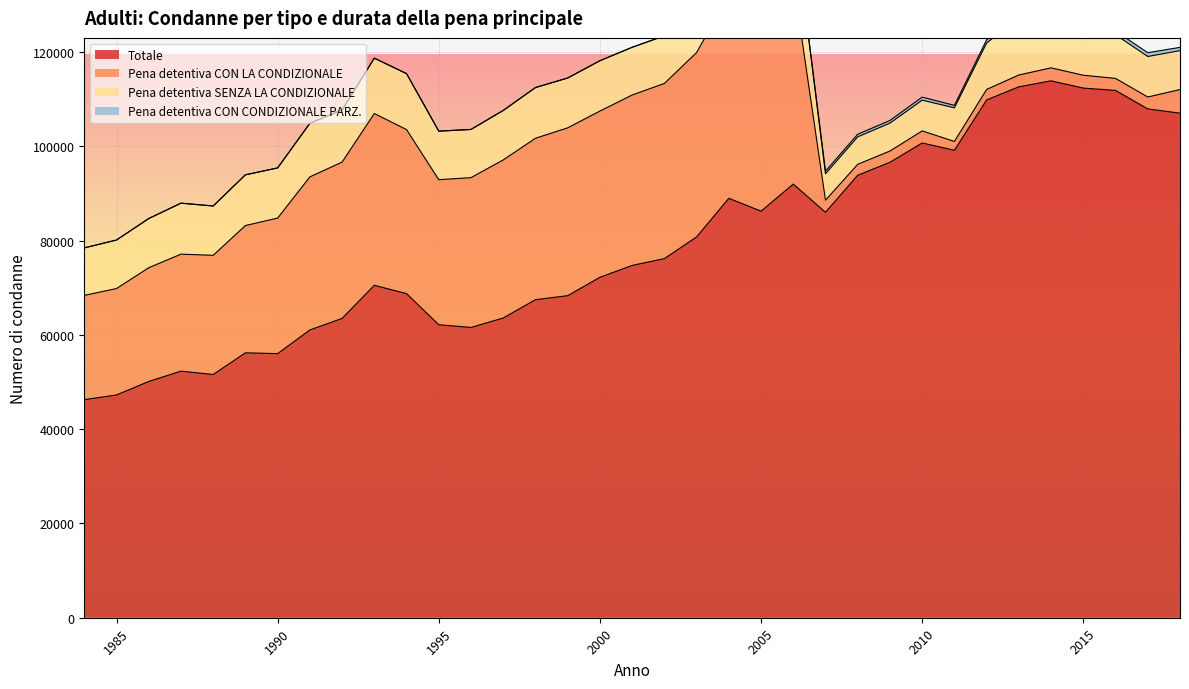

How many lines are shown in the chart?

4